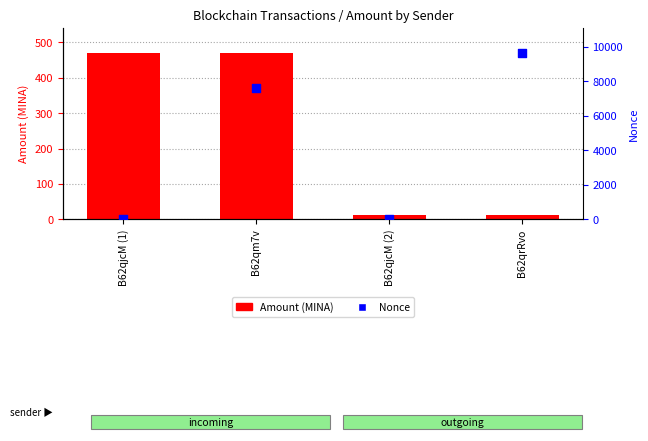

Which series has the largest total across all categories?

Nonce